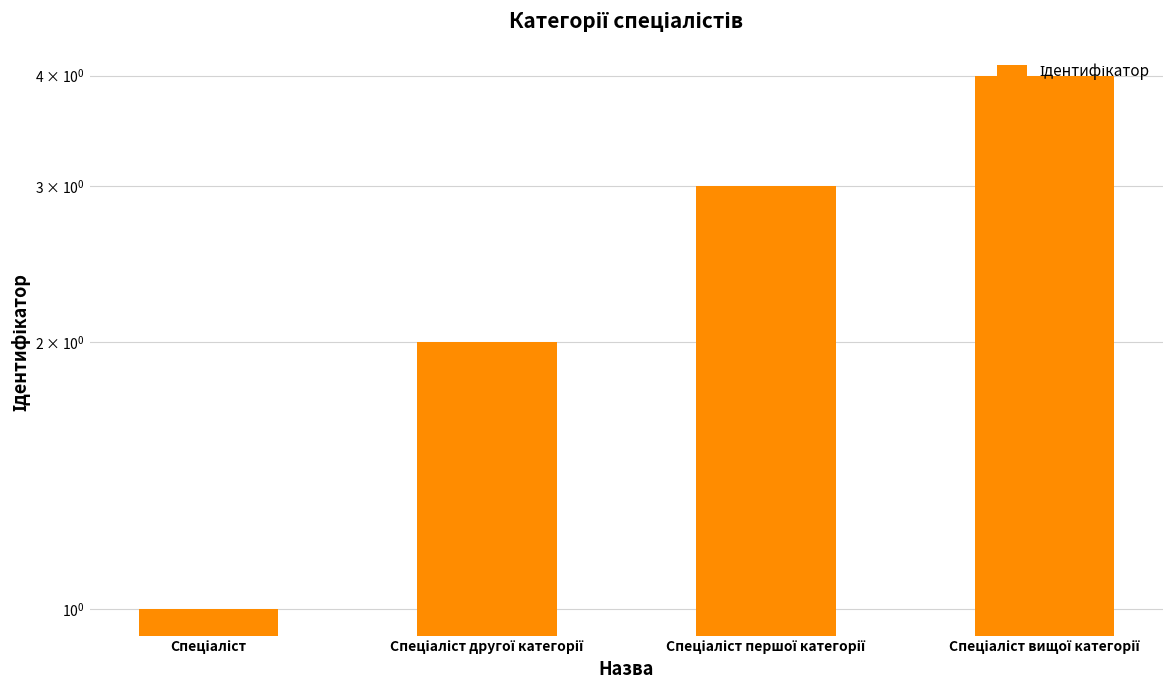

What position from the left is Спеціаліст вищої категорії?

4